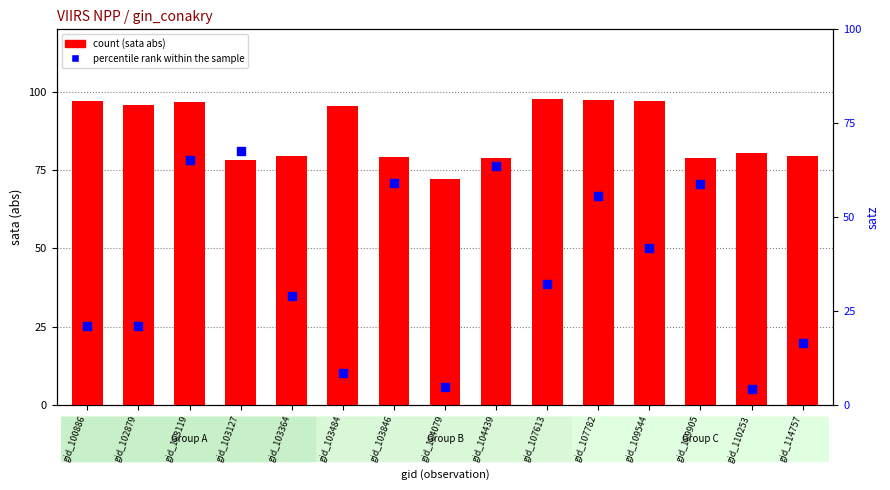

Which series contains the highest Y value?

count